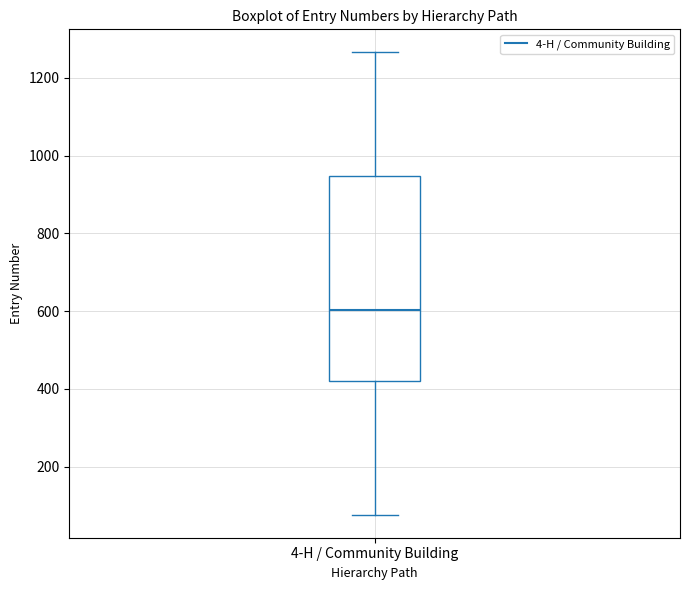

Transcribe this box plot: give where the median line is, the range the box spans, and where the two whiskers end, as read against the y-axis. The values are not printed on the chart, so give them approximately, as read against the axis.

median 600, box 420 to 940, whiskers 80 to 1260